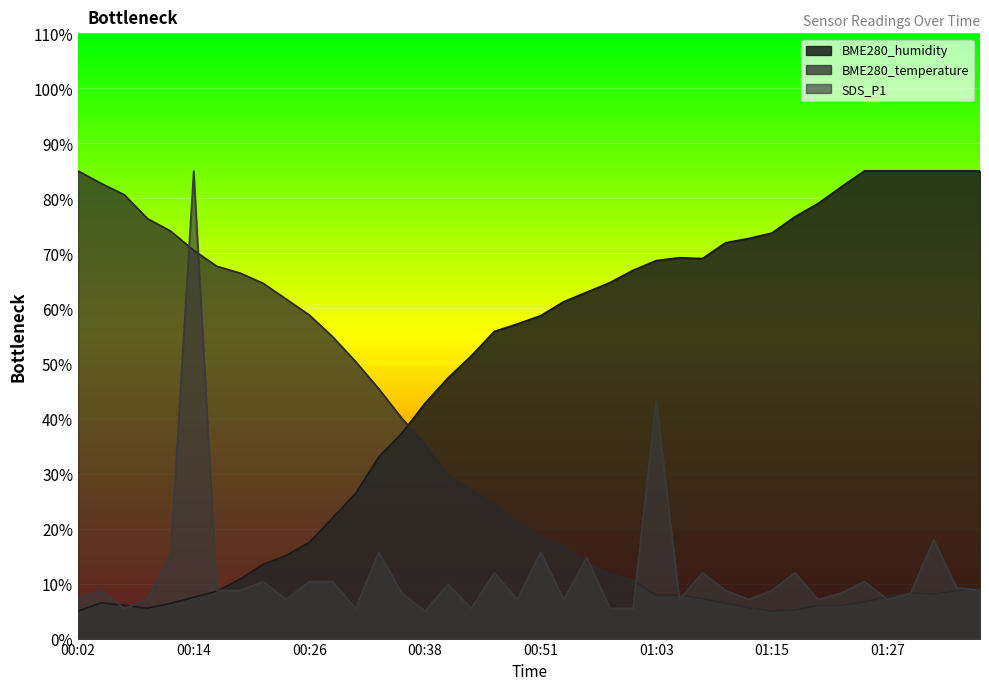

True or false: SDS_P1 has more than 2 interior local peaks.

True